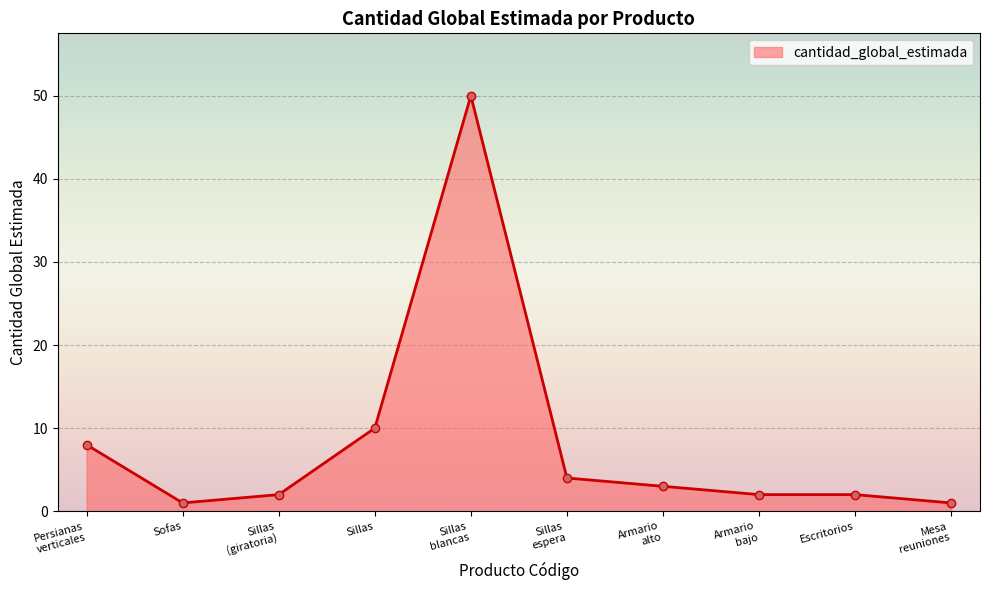

What is the greatest value displayed?

50